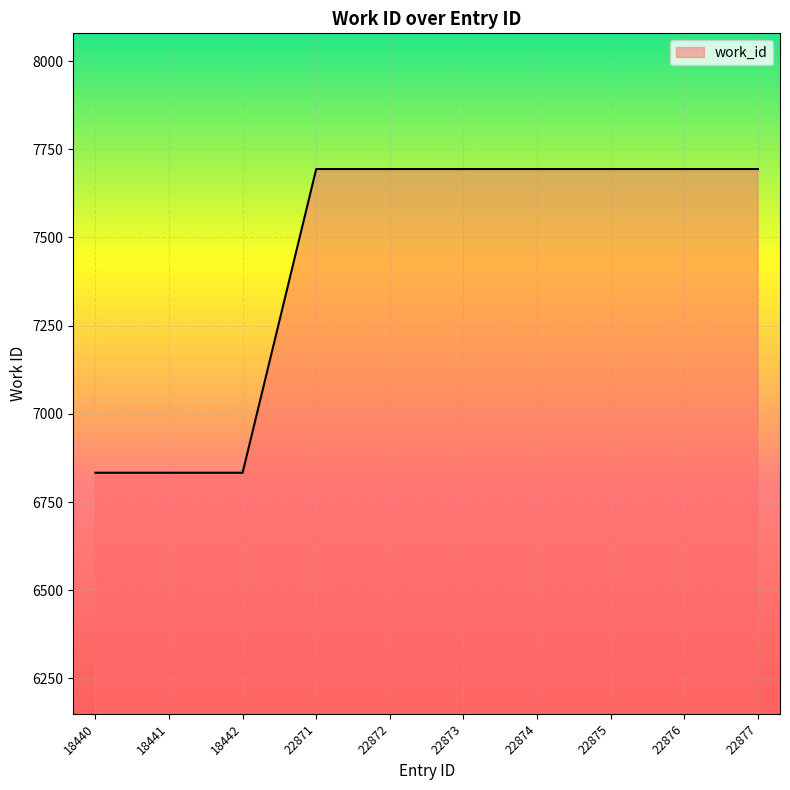

Reading left to right, transcribe all the data shown in this chart.

18440=6833	18441=6833	18442=6833	22871=7694	22872=7694	22873=7694	22874=7694	22875=7694	22876=7694	22877=7694